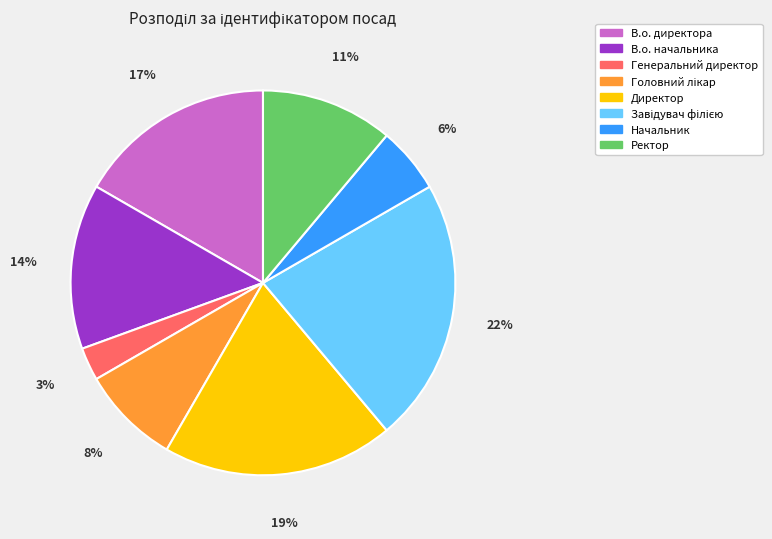

Is the sum of В.о. начальника and Ректор greater than half?

No